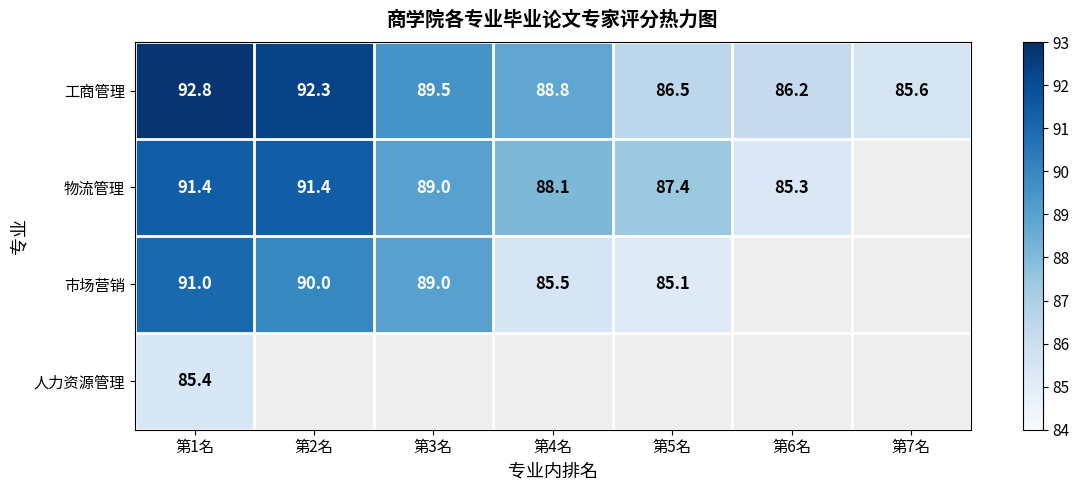

What is the maximum value for 工商管理?

92.8